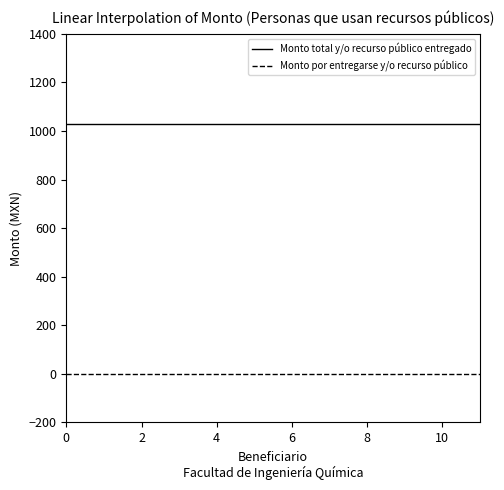

True or false: Monto total y/o recurso público entregado and Monto por entregarse y/o recurso público intersect in this chart.

False